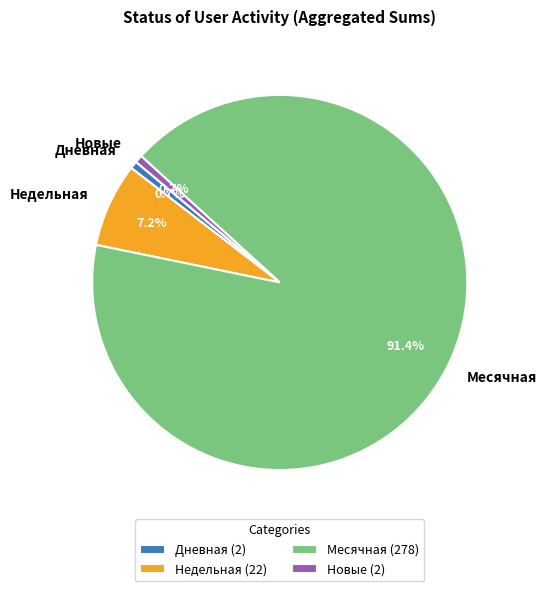

Between Месячная and Дневная, which is larger?

Месячная